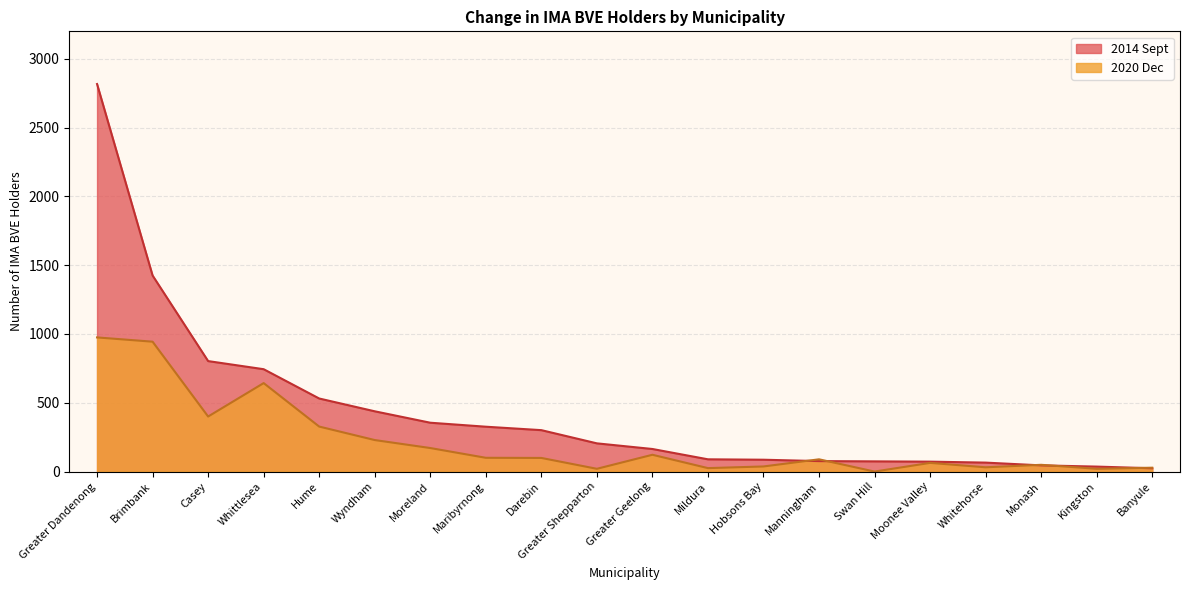

True or false: 2020 Dec has more than 2 interior local peaks.

True